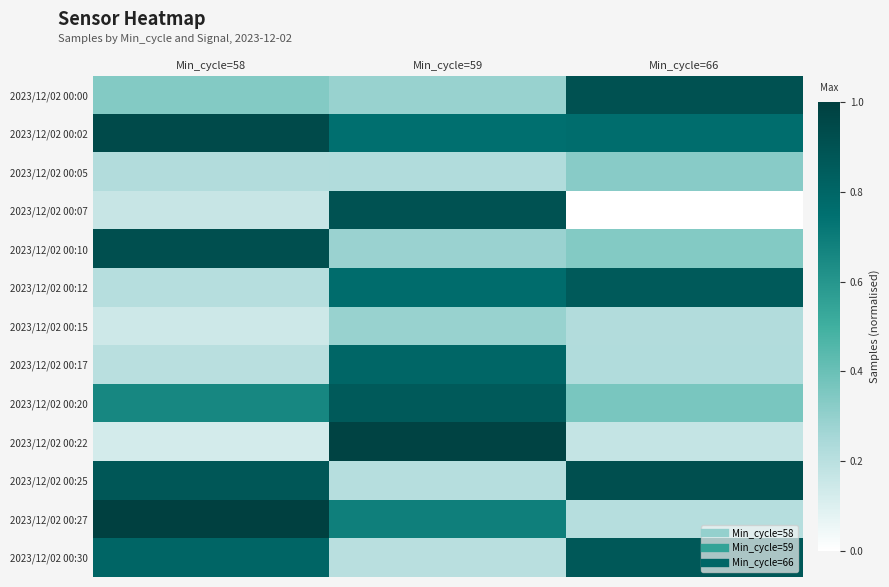

Reading right to left, extract all data points from this chart.

2023/12/02 00:00: Min_cycle=66=0.9	Min_cycle=59=0.3	Min_cycle=58=0.3
2023/12/02 00:02: Min_cycle=66=0.8	Min_cycle=59=0.8	Min_cycle=58=0.9
2023/12/02 00:05: Min_cycle=66=0.3	Min_cycle=59=0.2	Min_cycle=58=0.2
2023/12/02 00:07: Min_cycle=66=0.0	Min_cycle=59=0.9	Min_cycle=58=0.2
2023/12/02 00:10: Min_cycle=66=0.3	Min_cycle=59=0.3	Min_cycle=58=0.9
2023/12/02 00:12: Min_cycle=66=0.9	Min_cycle=59=0.8	Min_cycle=58=0.2
2023/12/02 00:15: Min_cycle=66=0.2	Min_cycle=59=0.3	Min_cycle=58=0.1
2023/12/02 00:17: Min_cycle=66=0.2	Min_cycle=59=0.8	Min_cycle=58=0.2
2023/12/02 00:20: Min_cycle=66=0.4	Min_cycle=59=0.9	Min_cycle=58=0.7
2023/12/02 00:22: Min_cycle=66=0.2	Min_cycle=59=1.0	Min_cycle=58=0.1
2023/12/02 00:25: Min_cycle=66=0.9	Min_cycle=59=0.2	Min_cycle=58=0.9
2023/12/02 00:27: Min_cycle=66=0.2	Min_cycle=59=0.7	Min_cycle=58=1.0
2023/12/02 00:30: Min_cycle=66=0.9	Min_cycle=59=0.2	Min_cycle=58=0.8